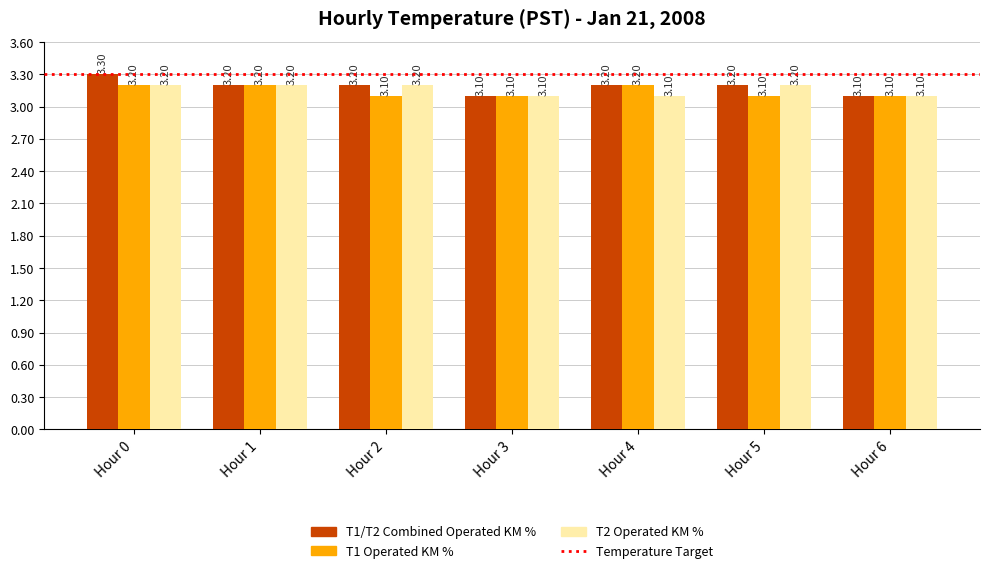

Which series changed the most between Hour 1 and Hour 2?

T1 Operated KM %